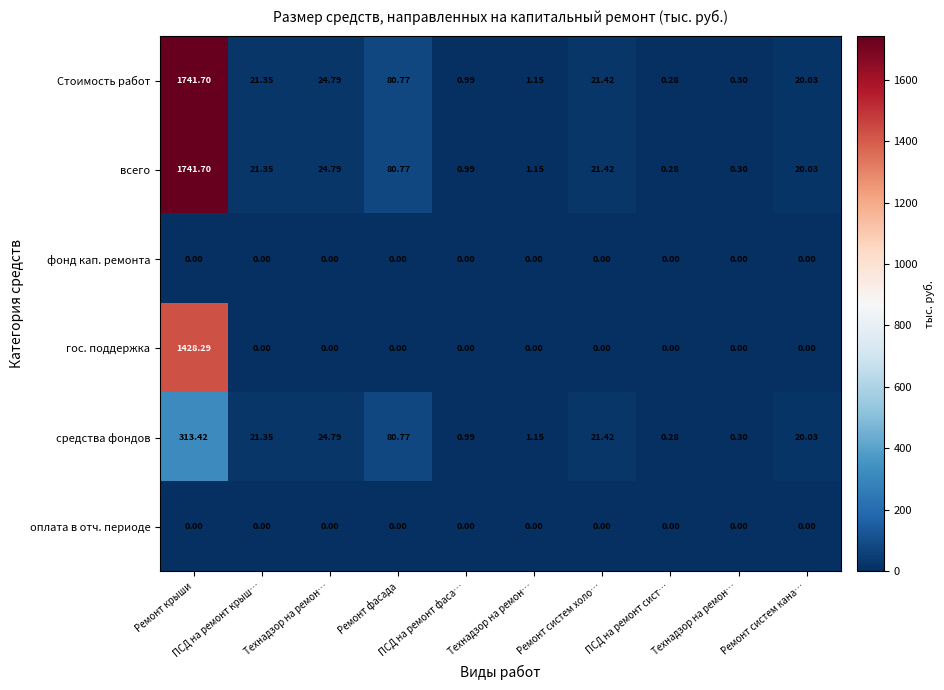

How many categories are shown in the chart?

10